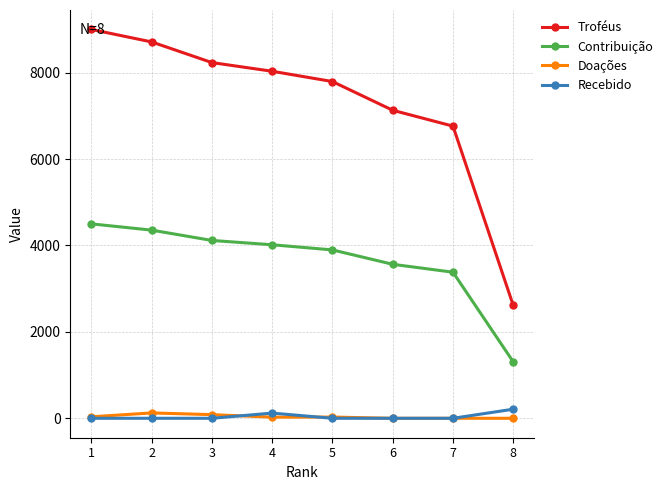

At how many categories does at least one series exceed 5680?

7